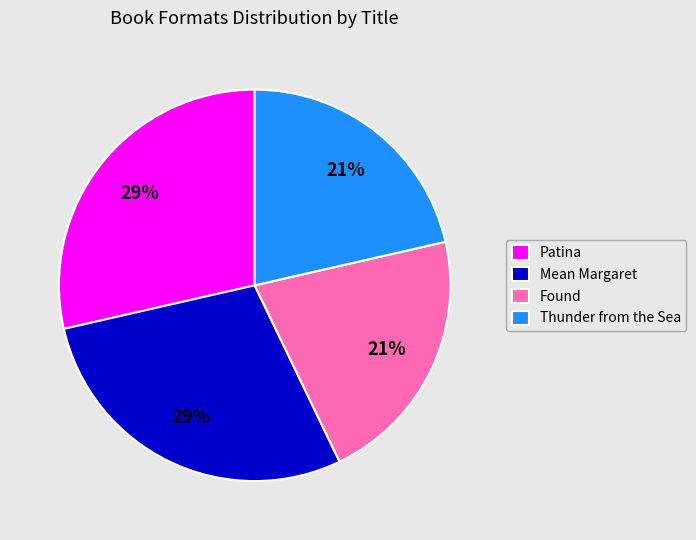

Is Thunder from the Sea the majority of the pie?

No